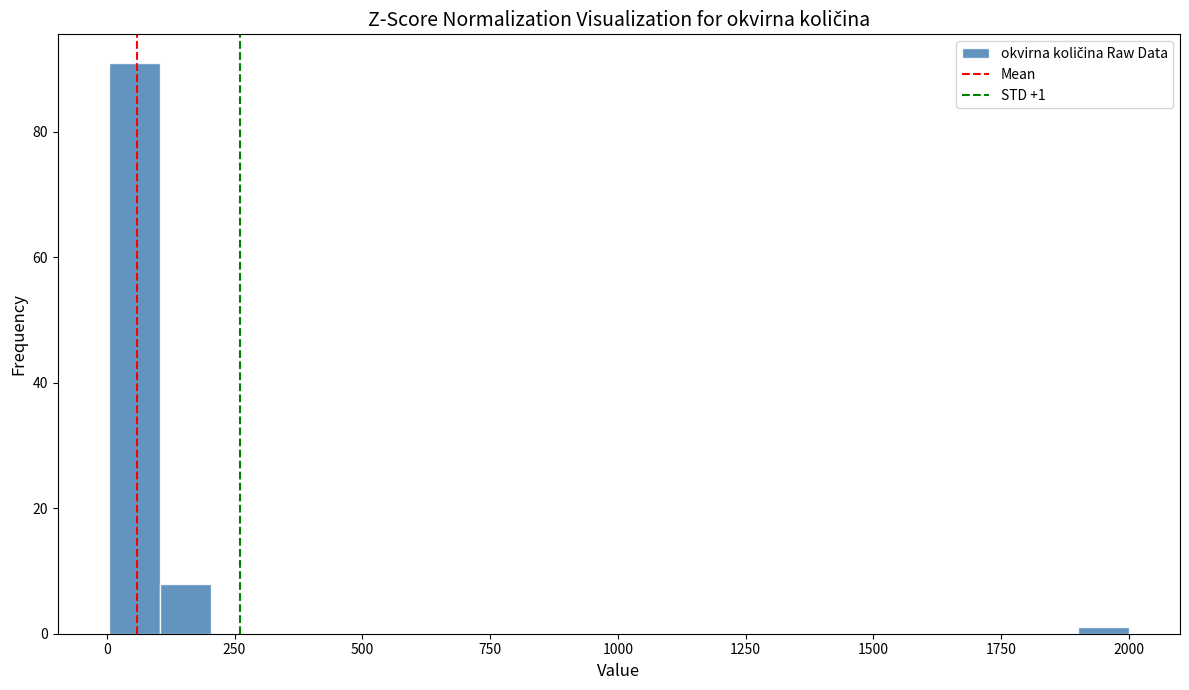

Read against the x-axis, roughly where is the centre of the tallest bar?

50